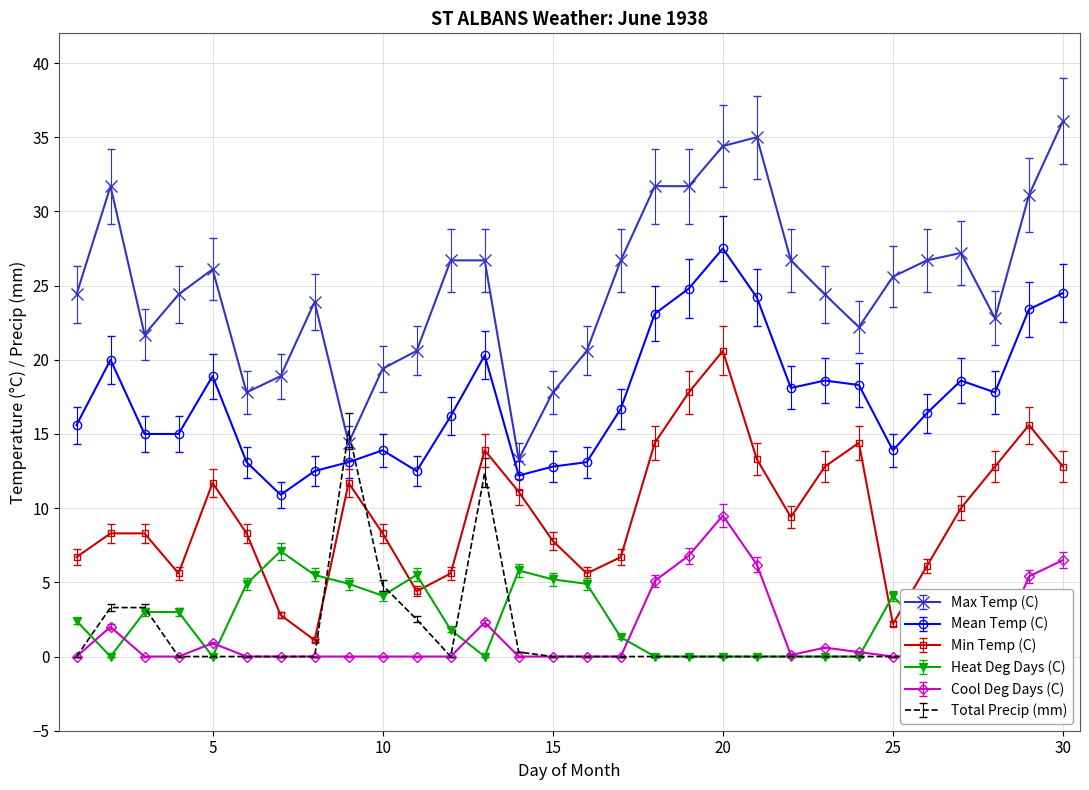

True or false: Cool Deg Days (C) and Min Temp (C) intersect in this chart.

False